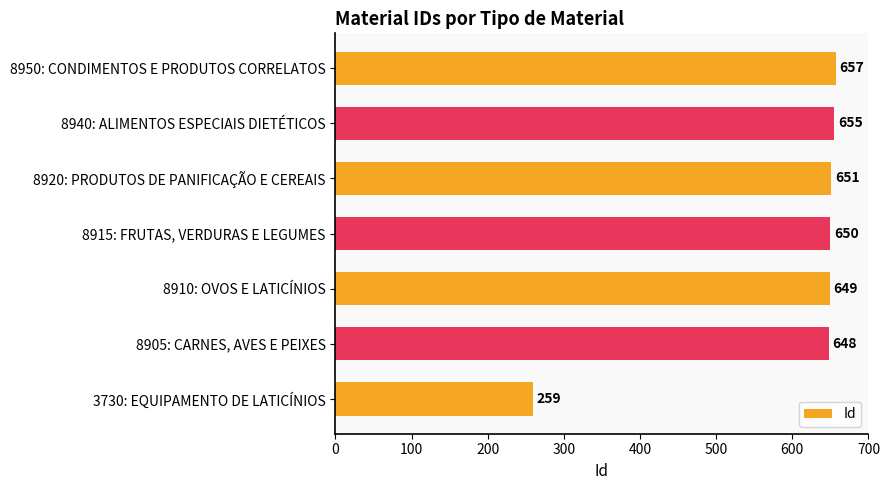

What is the change in value from 3730: EQUIPAMENTO DE LATICÍNIOS to 8910: OVOS E LATICÍNIOS?

+390